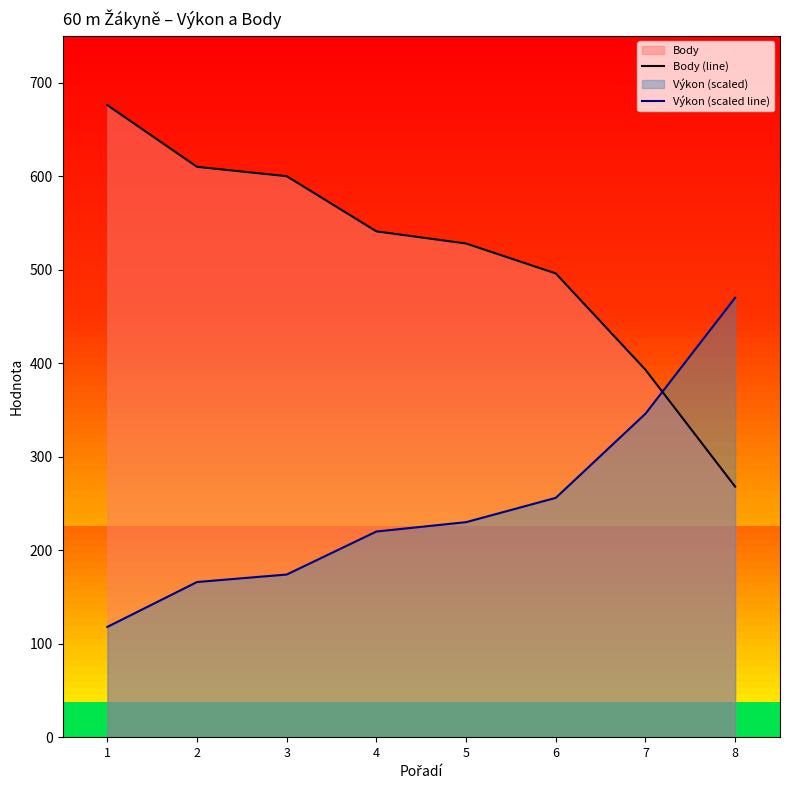

The value of Body (line) at 4 is 845.6. True or false?

False